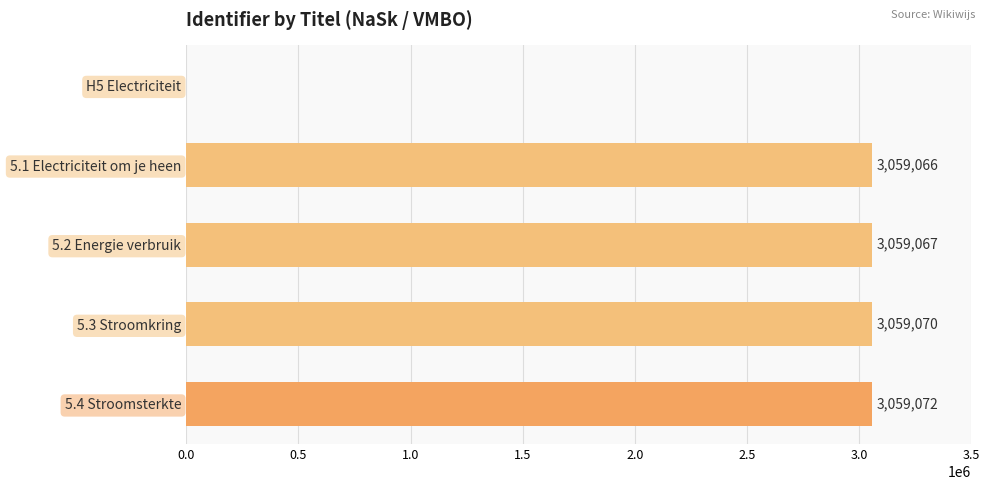

What is the sum of all values?

12236275